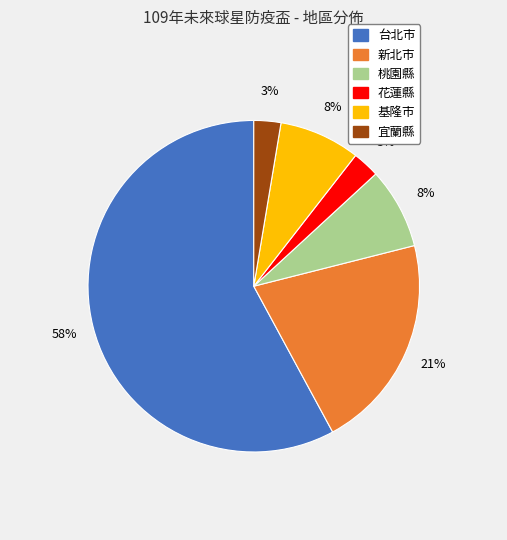

True or false: 台北市 accounts for 58% of the total.

True